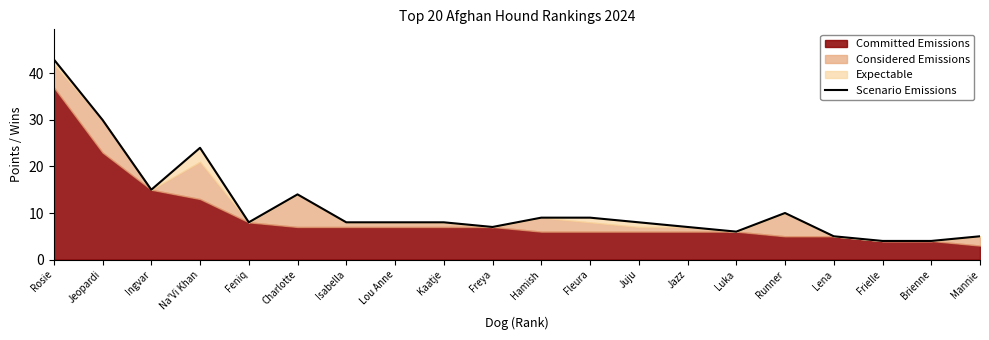

The chart shows a value of 12 at Na'Vi Khan. True or false?

False